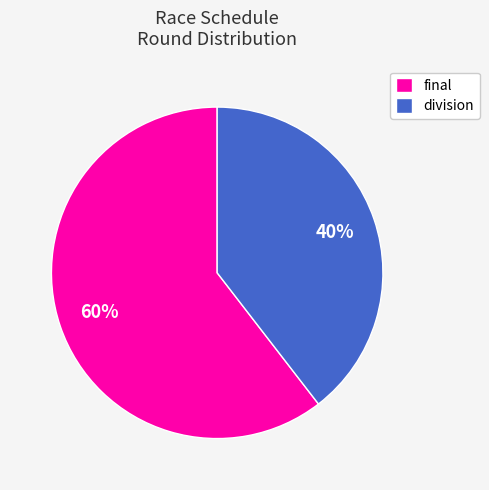

Rank the categories by value from lowest to highest.

division, final